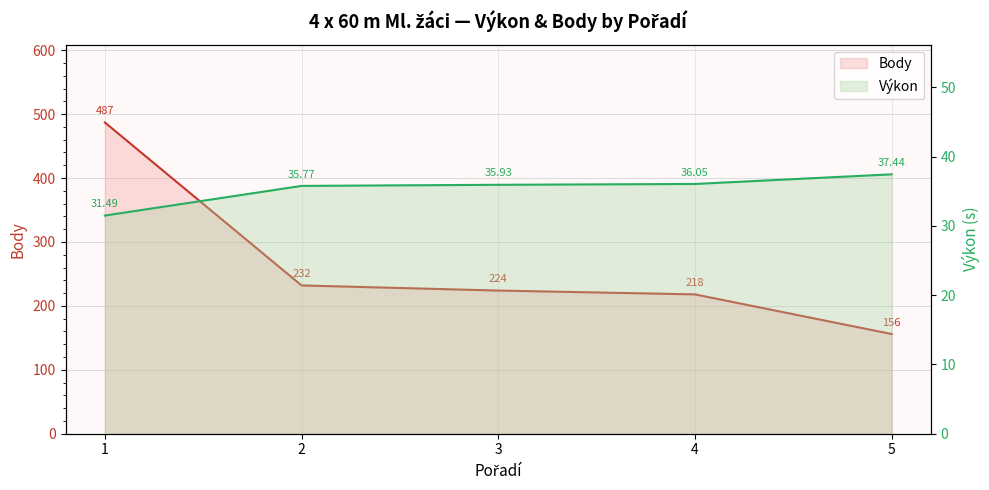

What is the sum of all Výkon values?

176.7